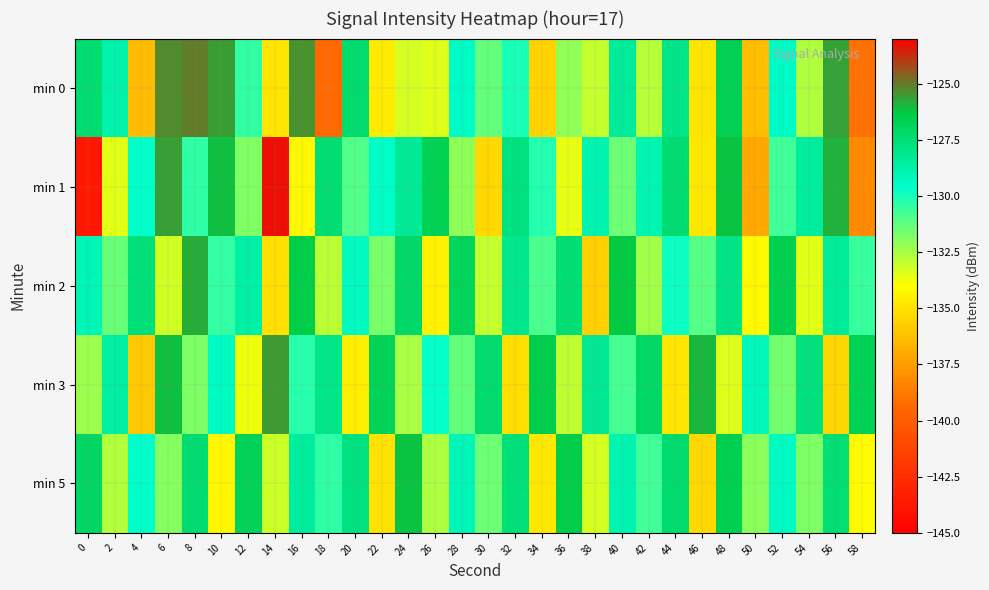

Reading left to right, transcribe all the data shown in this chart.

min 0: 0=-127.4	2=-128.8	4=-136.4	6=-125.3	8=-125.0	10=-125.6	12=-130.4	14=-135.0	16=-125.4	18=-139.3	20=-127.3	22=-134.7	24=-133.2	26=-133.4	28=-129.5	30=-131.3	32=-130.0	34=-135.6	36=-132.2	38=-133.0	40=-128.4	42=-132.8	44=-128.0	46=-135.0	48=-126.7	50=-136.3	52=-129.5	54=-132.7	56=-125.7	58=-139.1
min 1: 0=-143.7	2=-133.5	4=-129.6	6=-125.6	8=-130.4	10=-126.1	12=-131.8	14=-123.3	16=-134.2	18=-127.5	20=-131.0	22=-129.5	24=-128.3	26=-126.7	28=-132.1	30=-135.4	32=-127.8	34=-130.2	36=-133.6	38=-128.9	40=-131.5	42=-129.0	44=-127.4	46=-134.8	48=-126.2	50=-137.1	52=-130.7	54=-128.5	56=-125.9	58=-138.2
min 2: 0=-129.1	2=-131.4	4=-127.6	6=-133.2	8=-125.8	10=-130.5	12=-128.7	14=-135.1	16=-126.4	18=-132.8	20=-129.3	22=-131.7	24=-127.2	26=-134.5	28=-126.9	30=-133.0	32=-128.1	34=-130.9	36=-127.5	38=-135.7	40=-126.3	42=-132.4	44=-129.8	46=-131.1	48=-127.9	50=-134.2	52=-126.6	54=-133.5	56=-128.4	58=-130.6
min 3: 0=-132.3	2=-128.6	4=-135.9	6=-126.1	8=-131.8	10=-129.4	12=-133.7	14=-125.5	16=-130.3	18=-128.0	20=-134.6	22=-126.8	24=-132.5	26=-129.7	28=-131.3	30=-127.3	32=-135.2	34=-126.5	36=-132.9	38=-128.2	40=-130.8	42=-127.1	44=-134.9	46=-126.0	48=-133.4	50=-129.2	52=-131.6	54=-127.7	56=-135.5	58=-126.7
min 5: 0=-127.0	2=-132.7	4=-129.6	6=-131.9	8=-127.4	10=-134.3	12=-126.8	14=-133.1	16=-128.5	18=-130.4	20=-127.8	22=-135.0	24=-126.2	26=-132.6	28=-129.1	30=-131.5	32=-127.6	34=-134.8	36=-126.4	38=-133.3	40=-128.9	42=-130.7	44=-127.3	46=-135.4	48=-126.6	50=-132.0	52=-129.4	54=-131.8	56=-127.5	58=-134.1